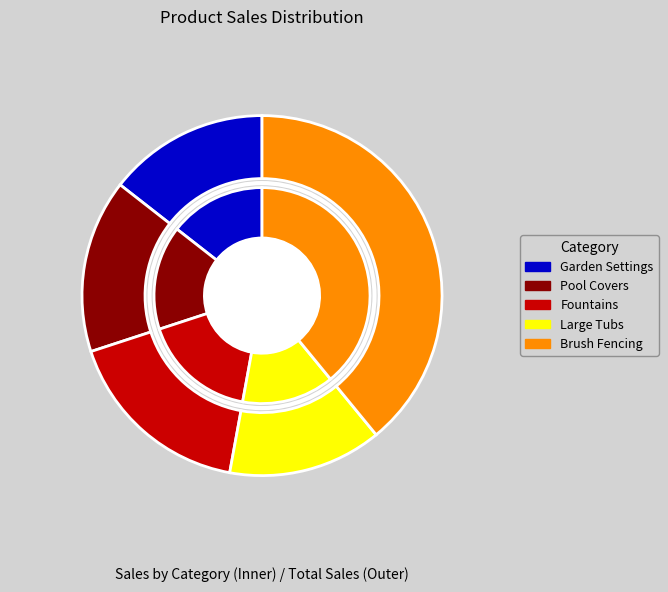

To the nearest percent, what is the average slice percentage?

20%